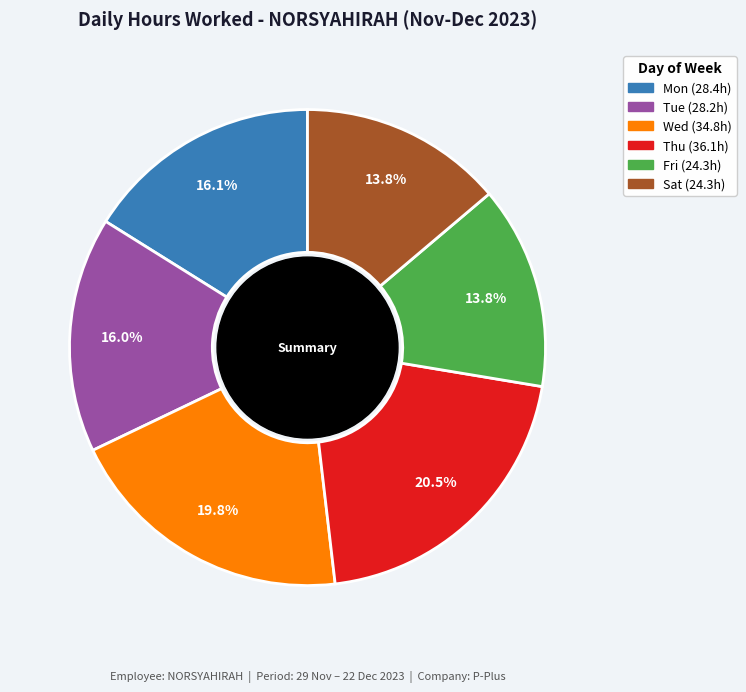

Does any single category account for the majority?

No